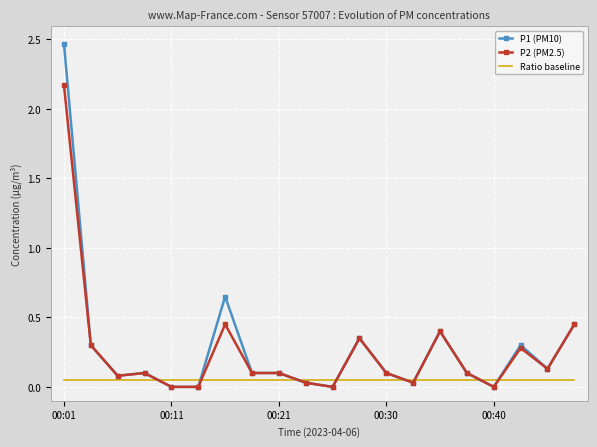

Which series has the largest range (max minus min)?

P1 (PM10)